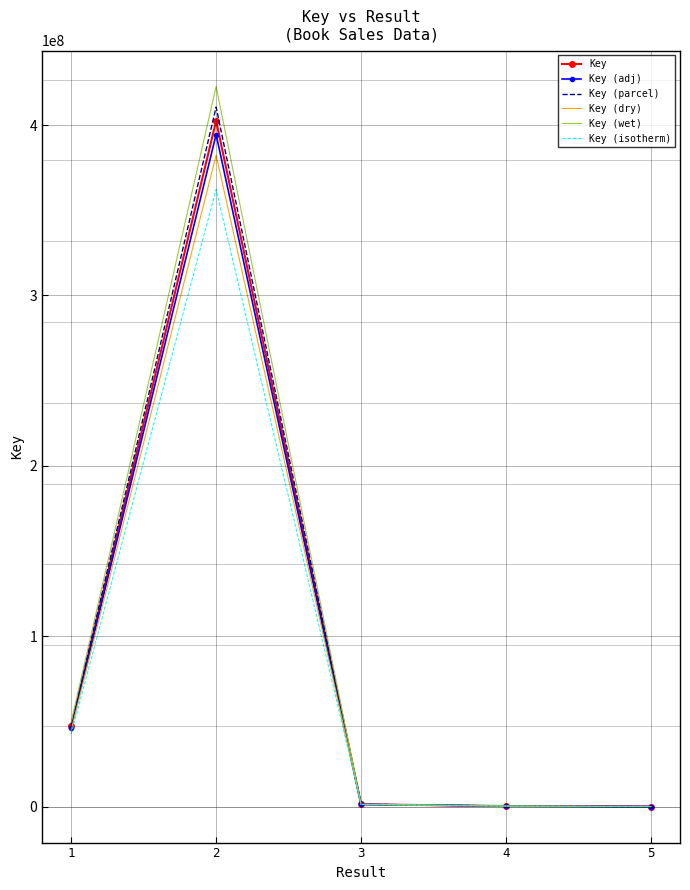

The value of Key at 2 is 707671064.0. True or false?

False